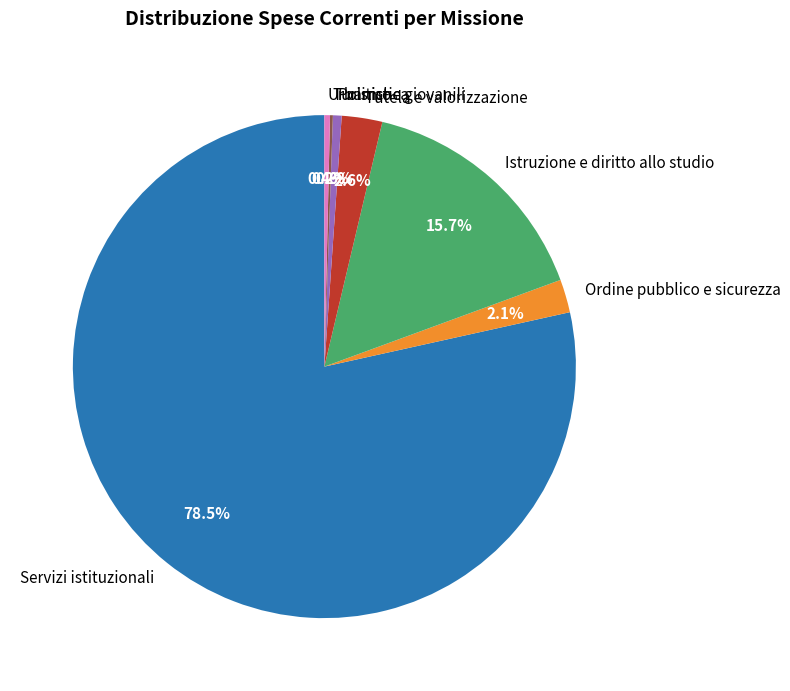

Combined, what portion of the pie is Politiche giovanili and Ordine pubblico e sicurezza?

2.7%